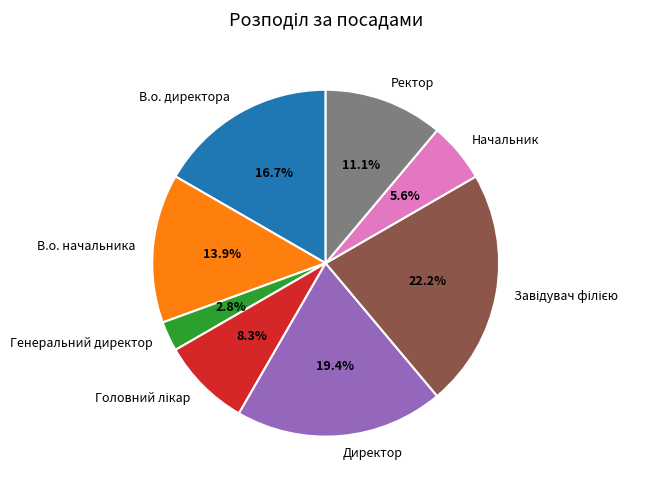

Approximately how many times larger is the value at В.о. начальника compared to Генеральний директор?

5.0